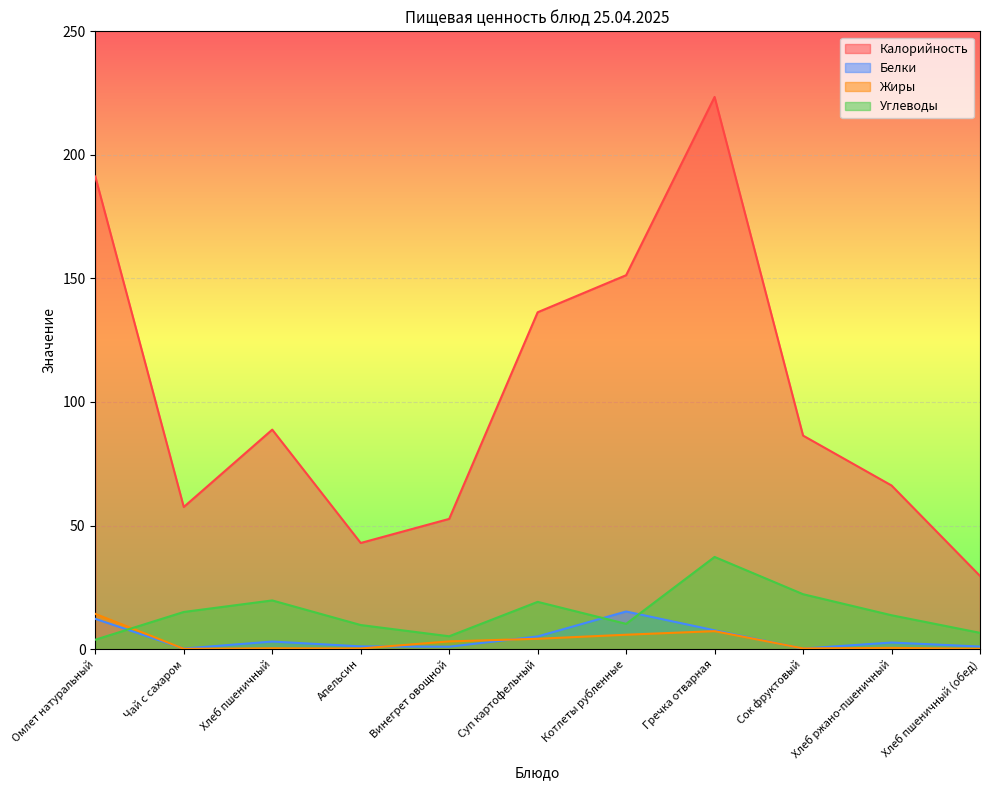

Between which two adjacent categories do Жиры and Углеводы first intersect?

Омлет натуральный and Чай с сахаром